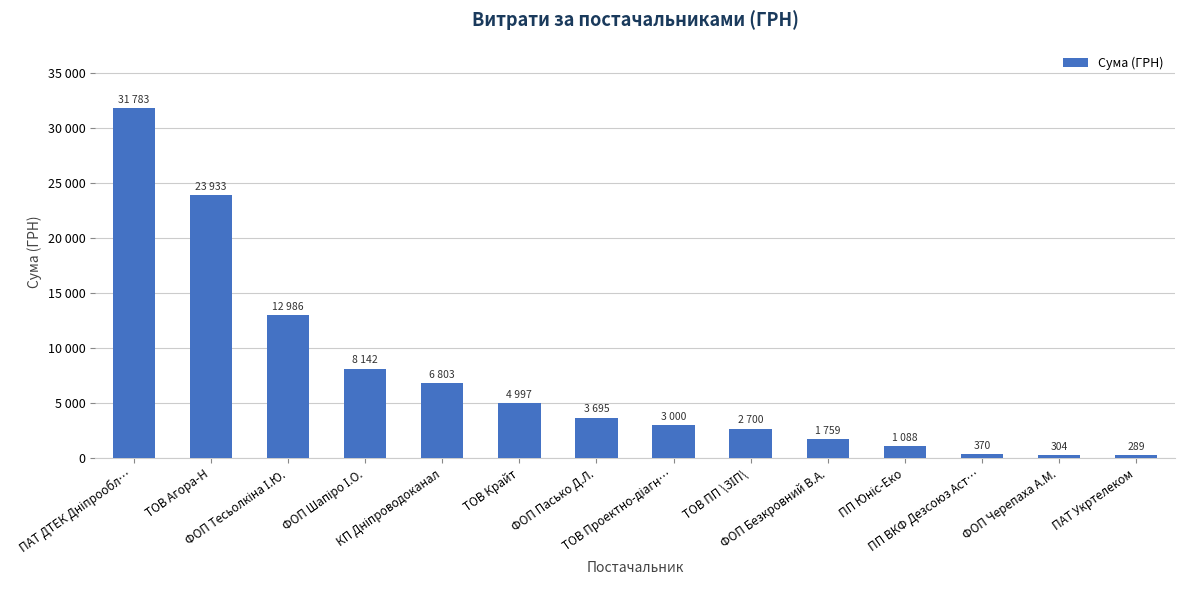

How many bars are there in total?

14